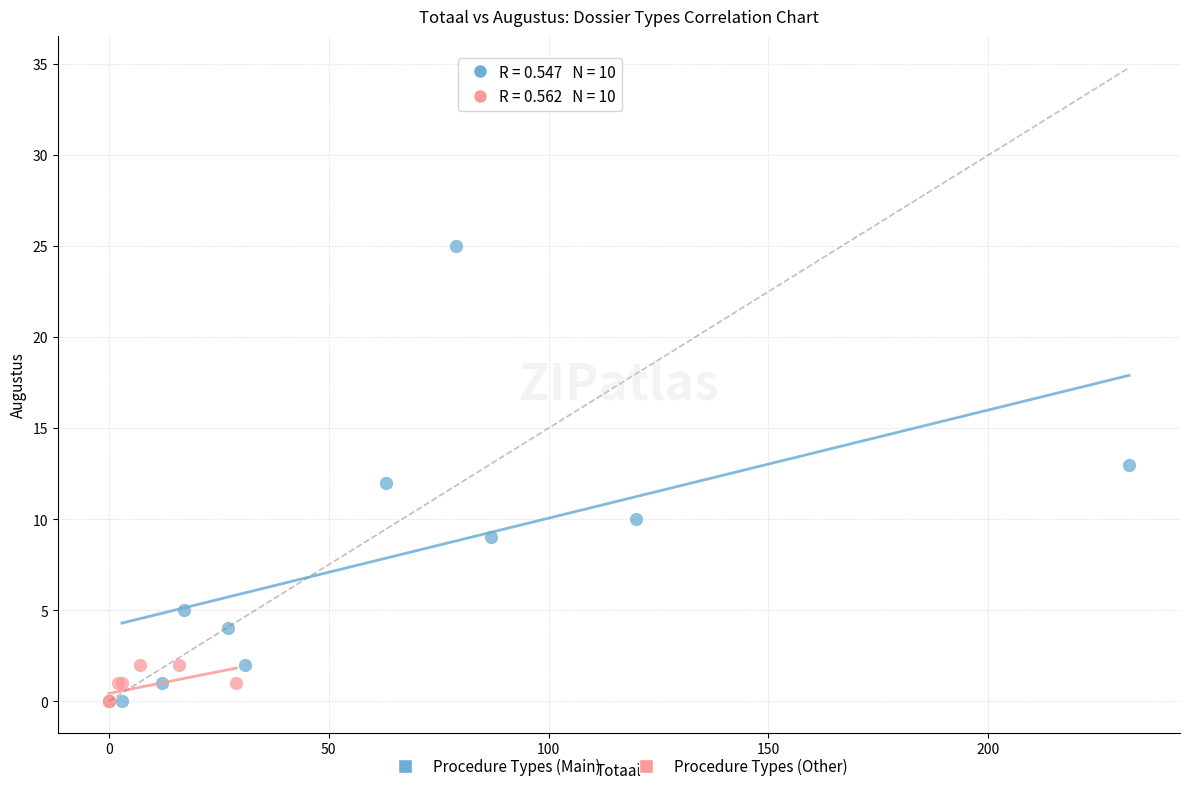

Which series contains the highest Y value?

Procedure Types (Main)